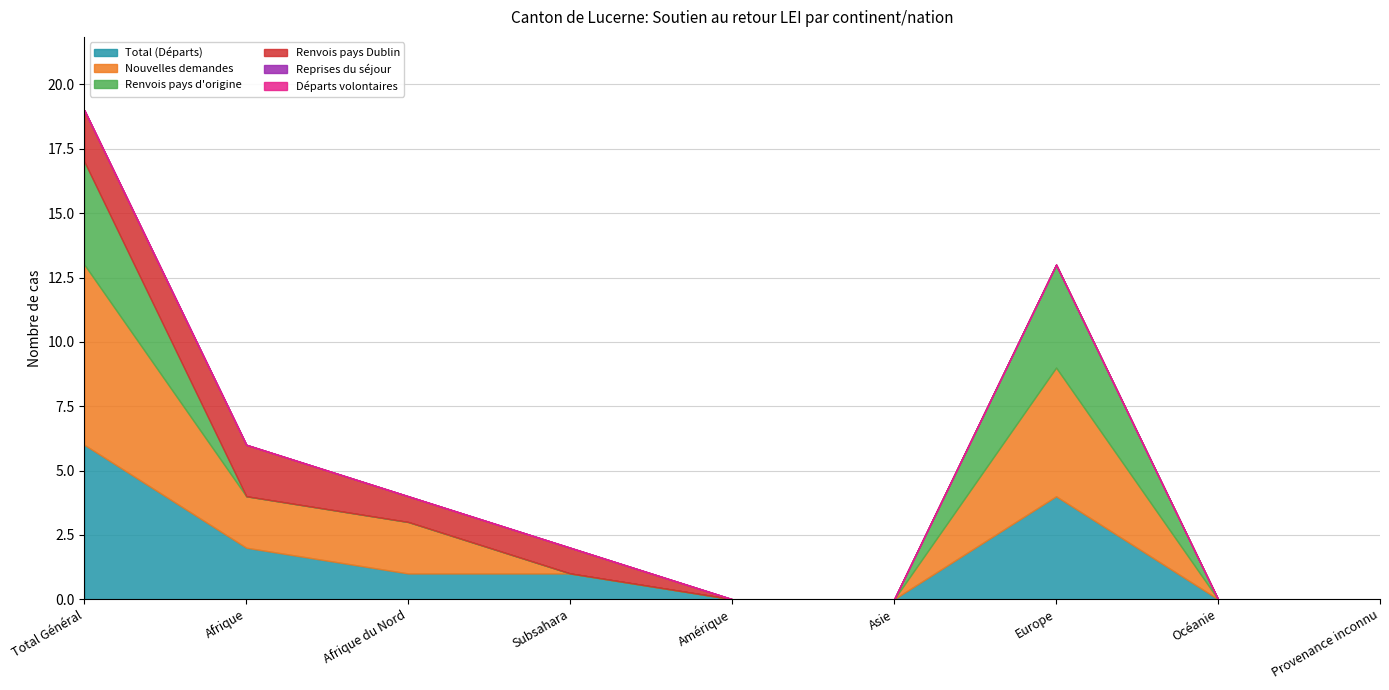

Is the value of Total (Départs) at Amérique greater than the value of Reprises du séjour at Amérique?

No